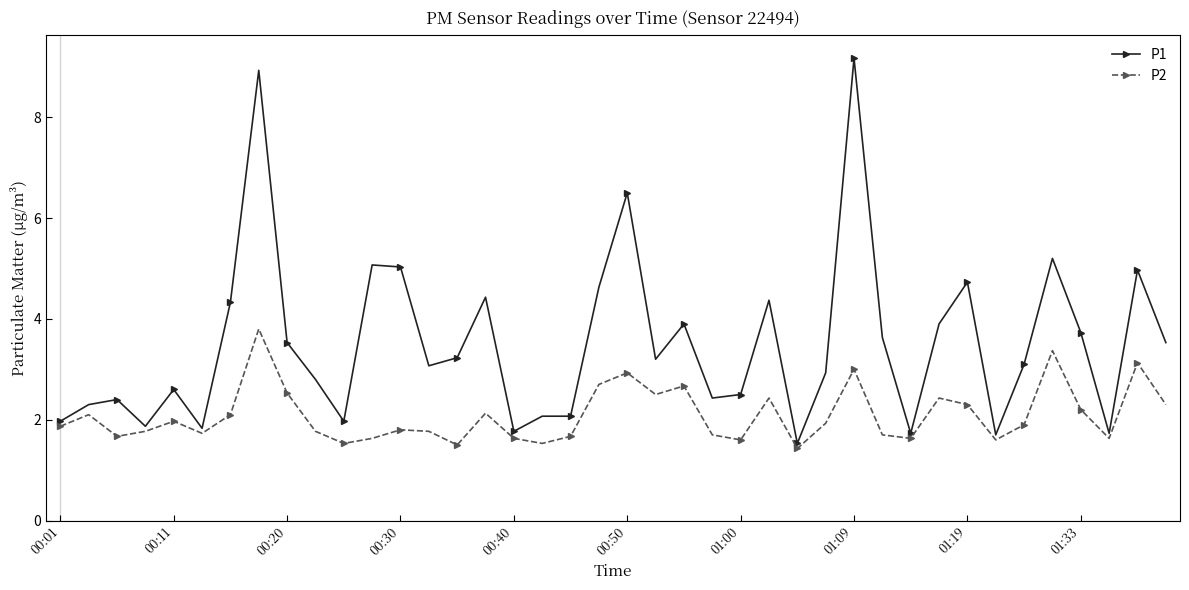

True or false: P2 has more than 2 interior local peaks.

True